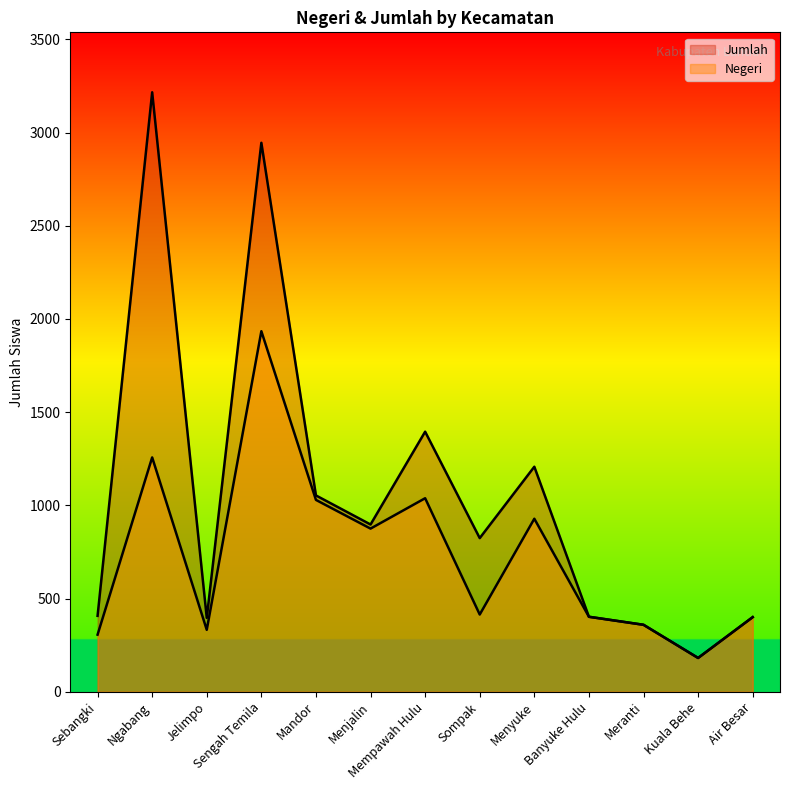

Does the chart have visible grid lines?

No